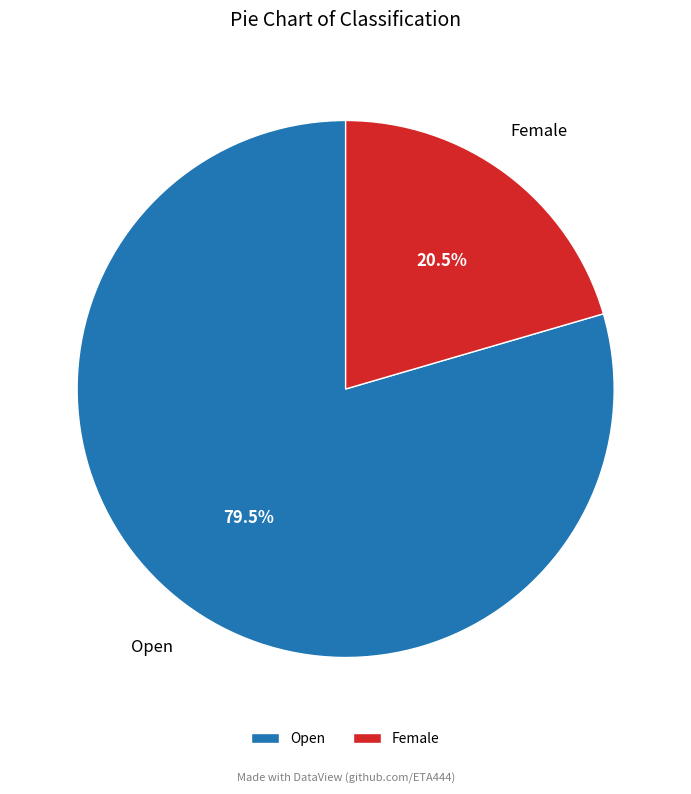

Which category has the smallest portion of the pie?

Female